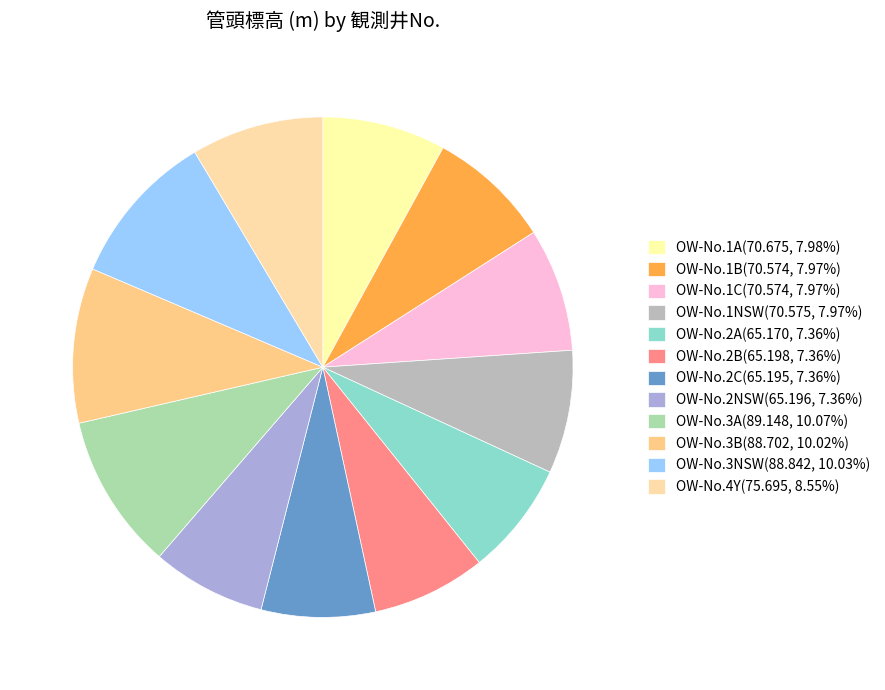

The OW-No.3B slice represents 1% of the pie. True or false?

False